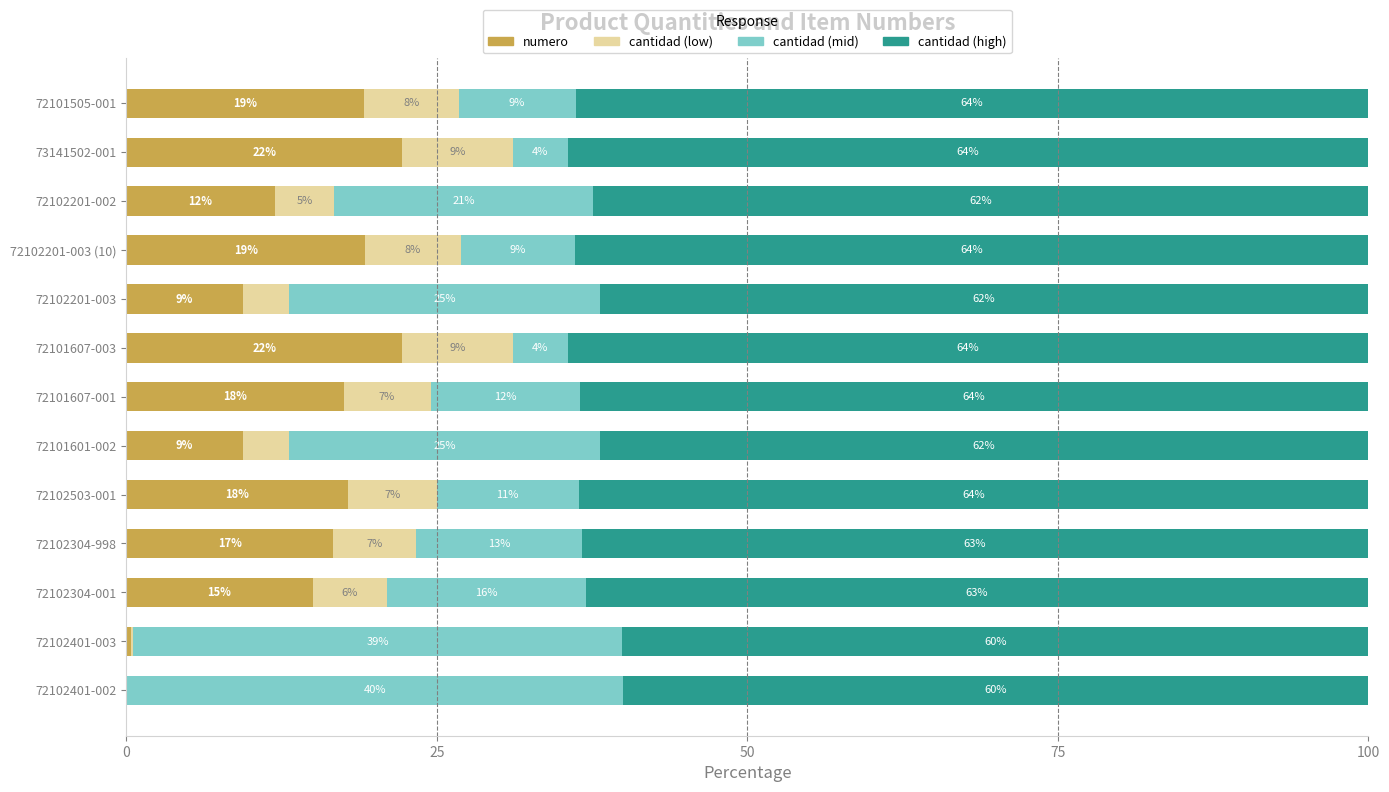

What is the highest value of the numero series?

22.2